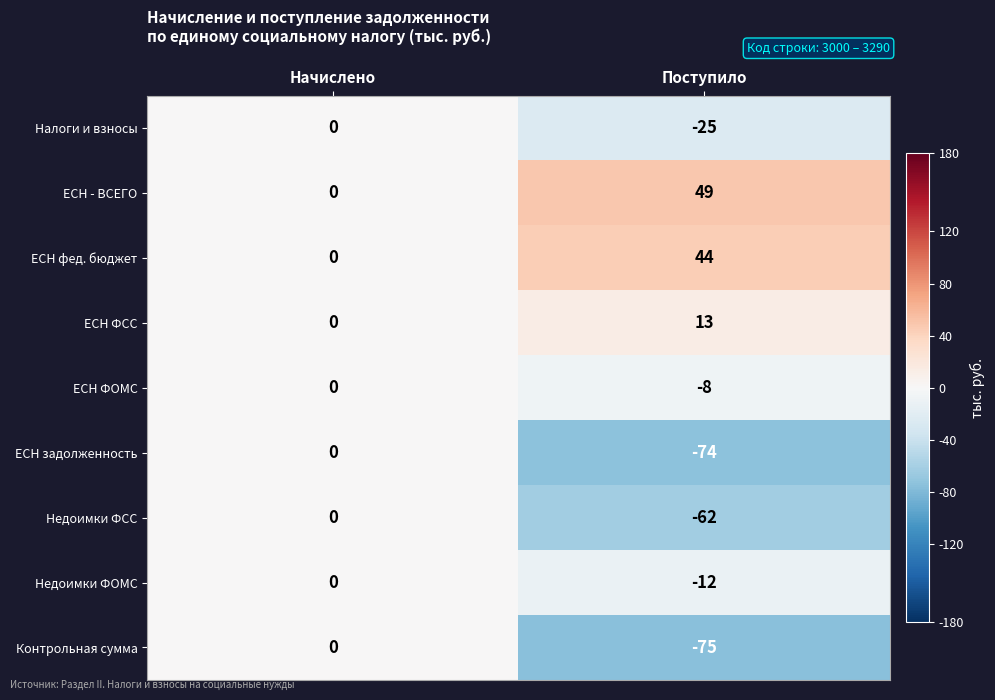

What is the average value of the ЕСН ФОМС series?

-4